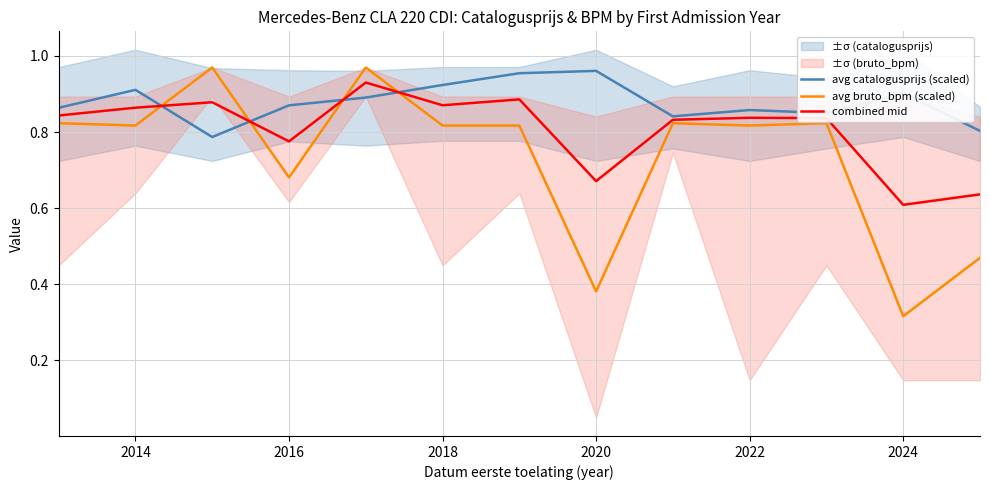

Is the value of avg bruto_bpm (scaled) at 2018 greater than the value of avg catalogusprijs (scaled) at 2022?

No